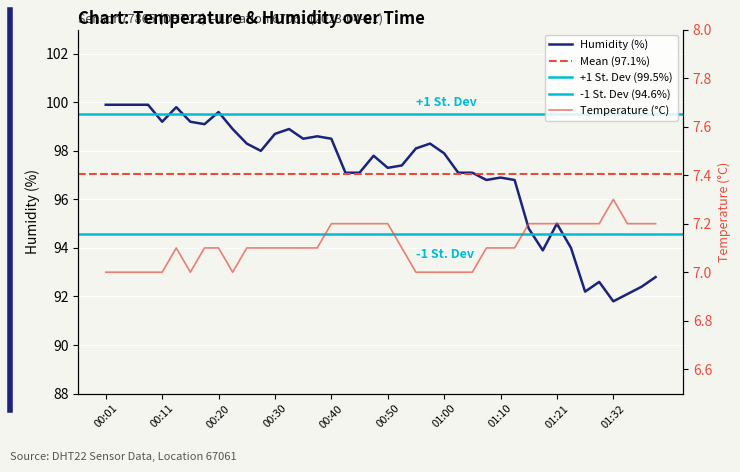

True or false: temperature and humidity cross at least once.

False